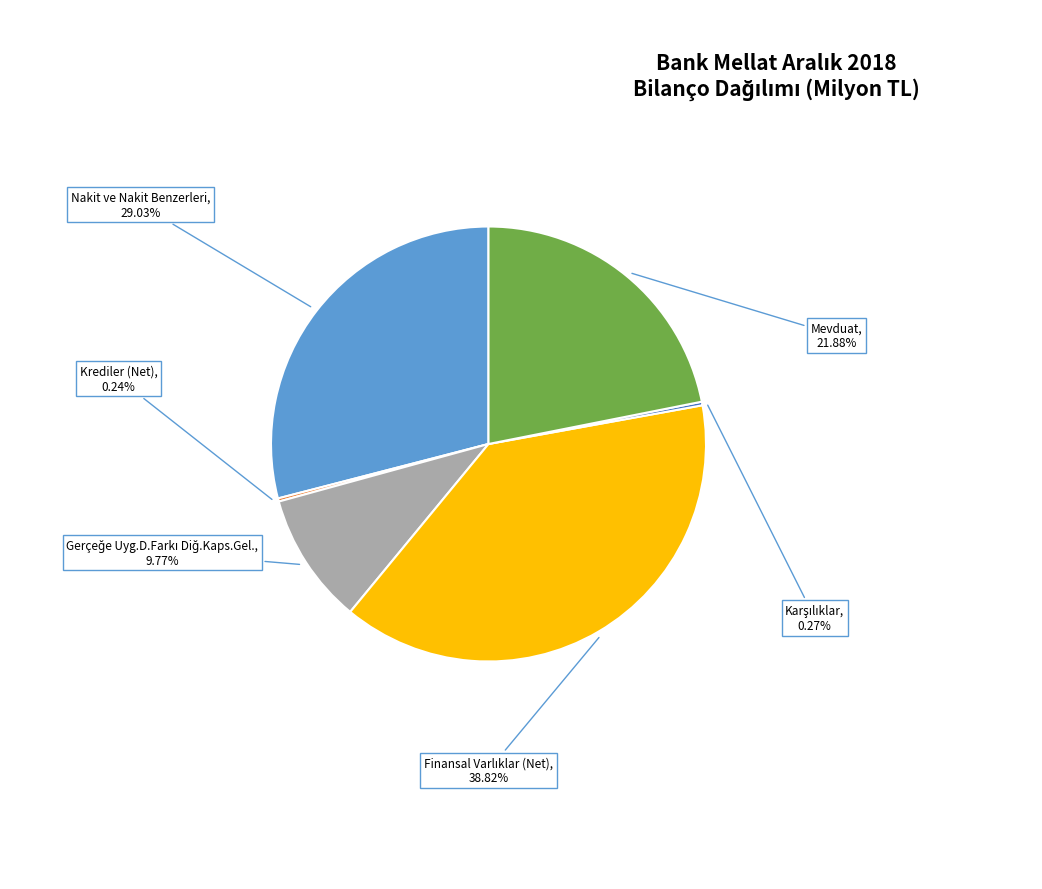

Does Nakit ve Nakit Benzerleri account for over 50% of the chart?

No